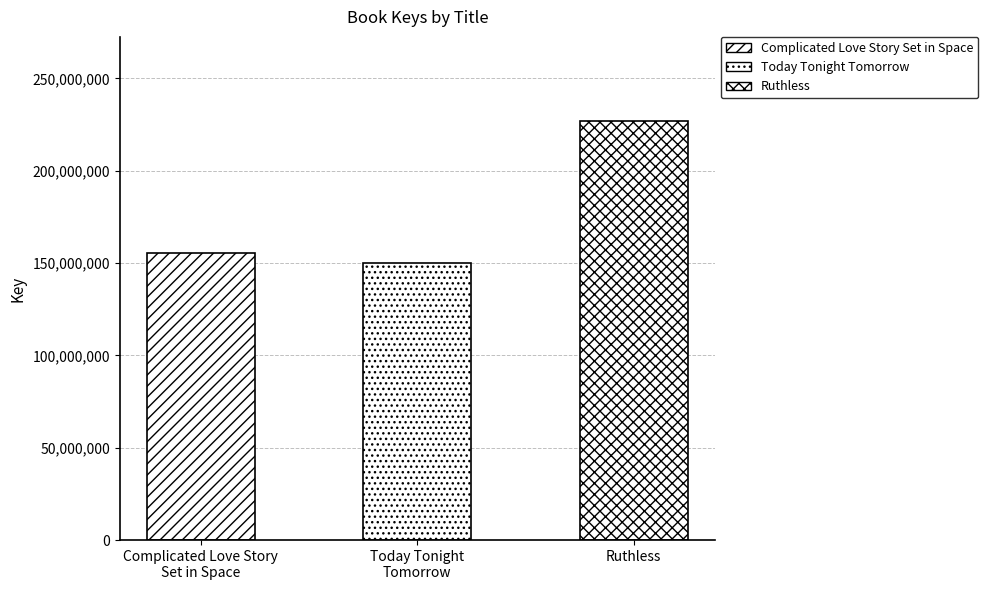

Does the chart contain any negative values?

No